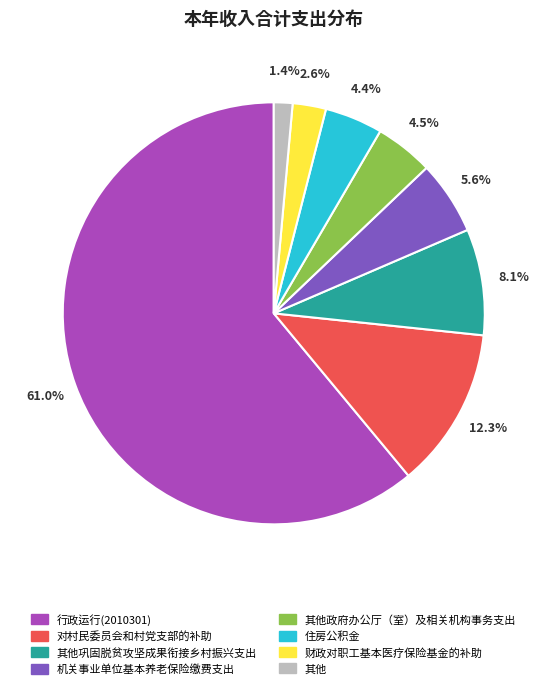

How many segments does this pie chart have?

8